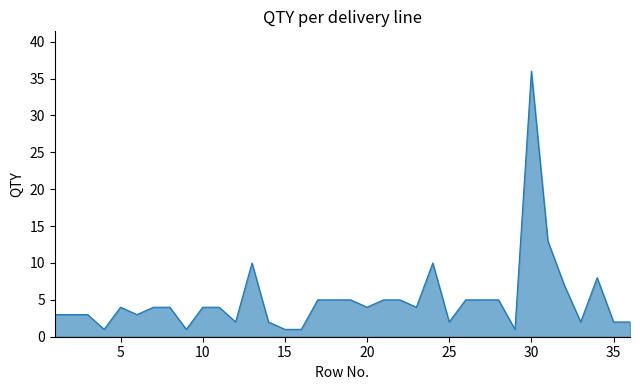

What is the difference between the maximum and minimum values?

35